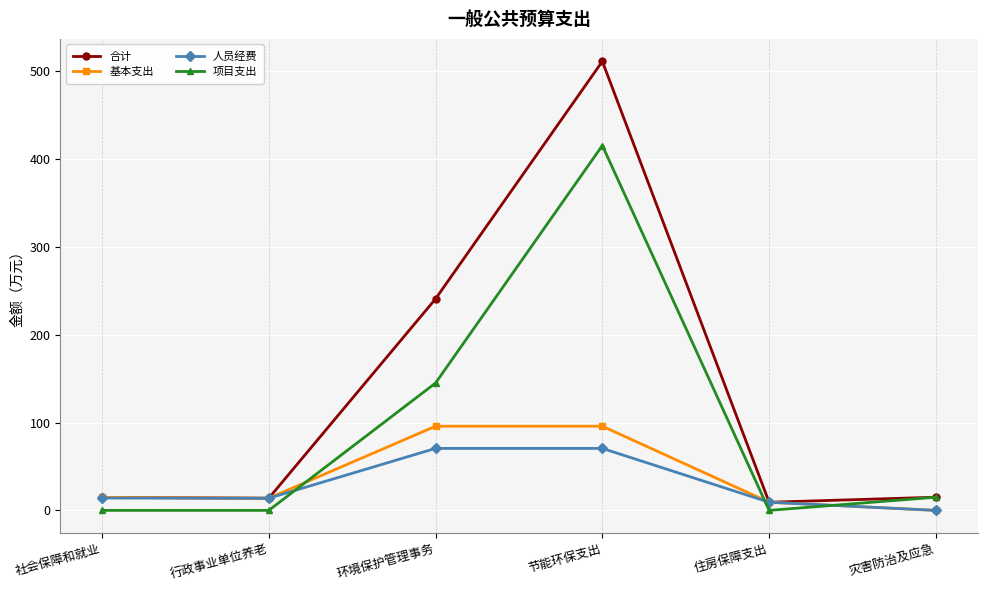

Which category has the highest value across all series?

节能环保支出